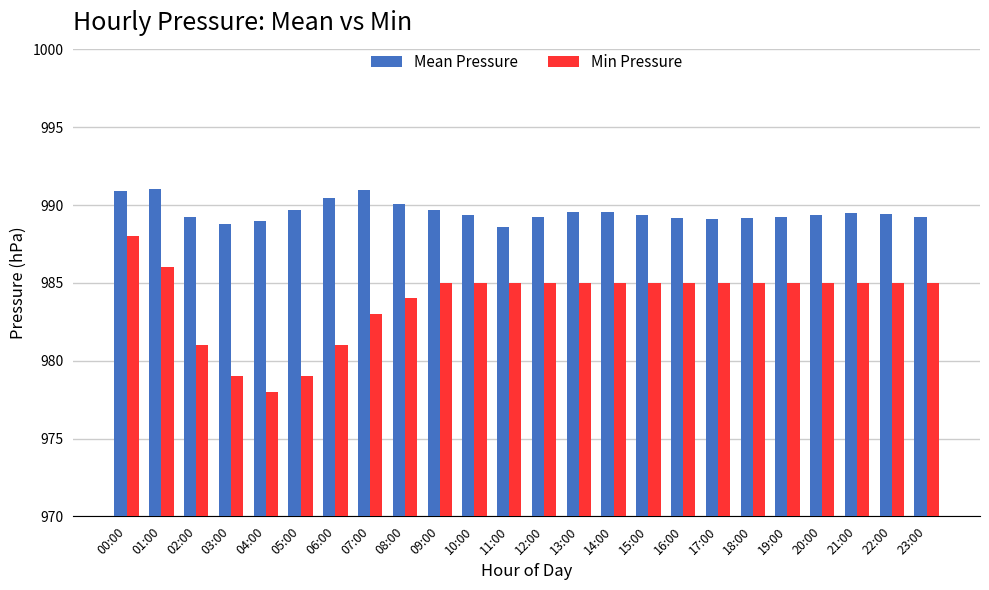

How many Min Pressure values are between 984 and 985?

16